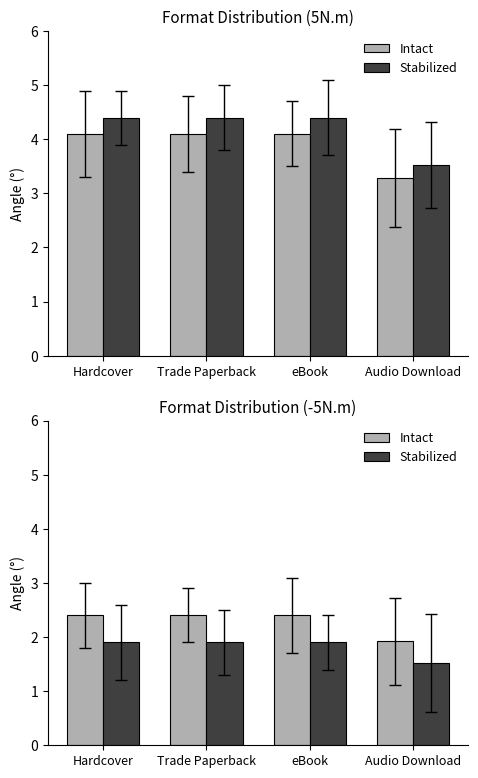

What is the sum of the Stabilized values at Audio Download and eBook?

3.4